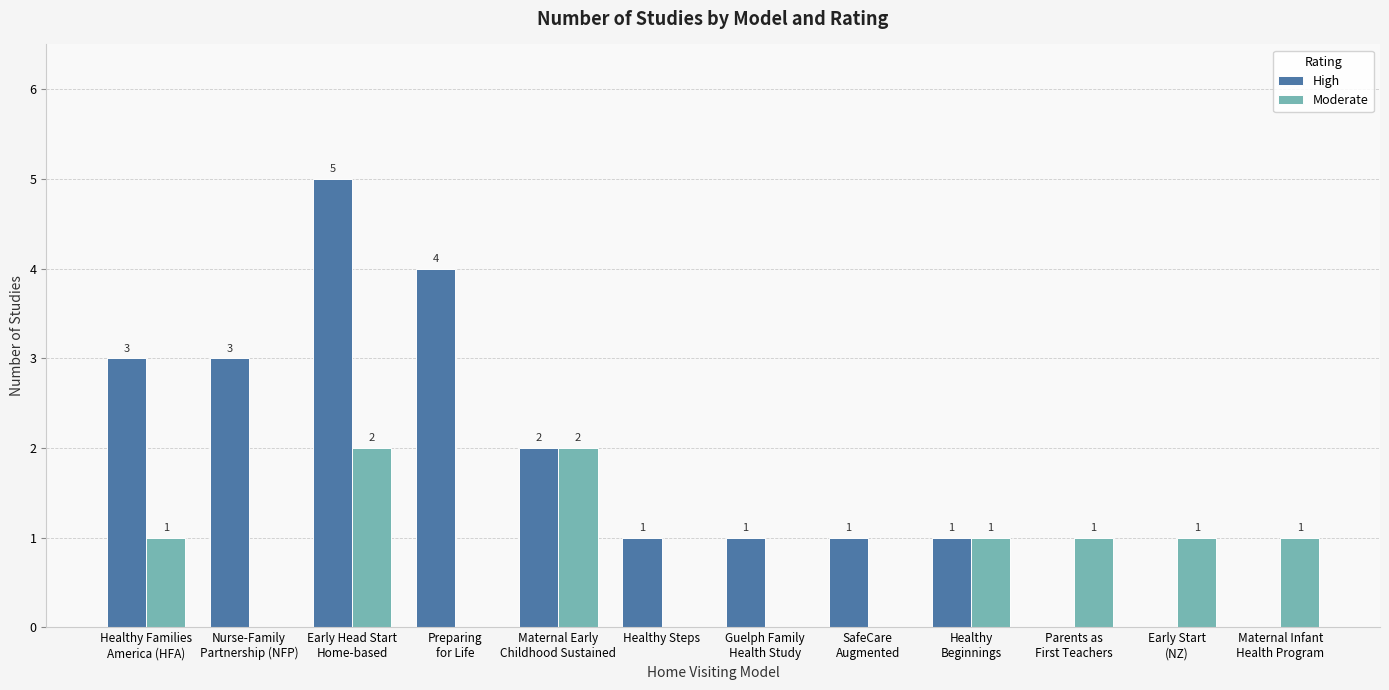

Which series has the largest total across all categories?

High